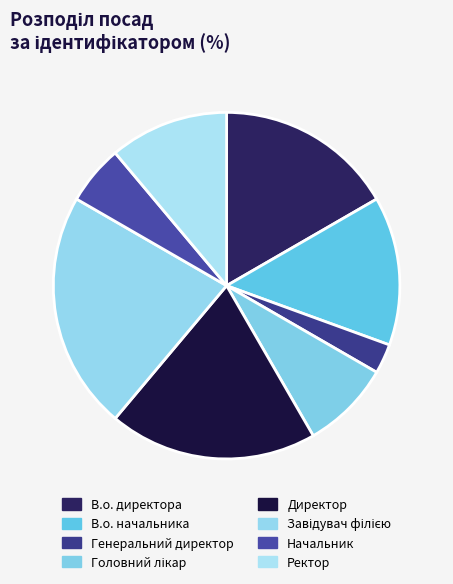

What is the largest slice in the pie chart?

Завідувач філією